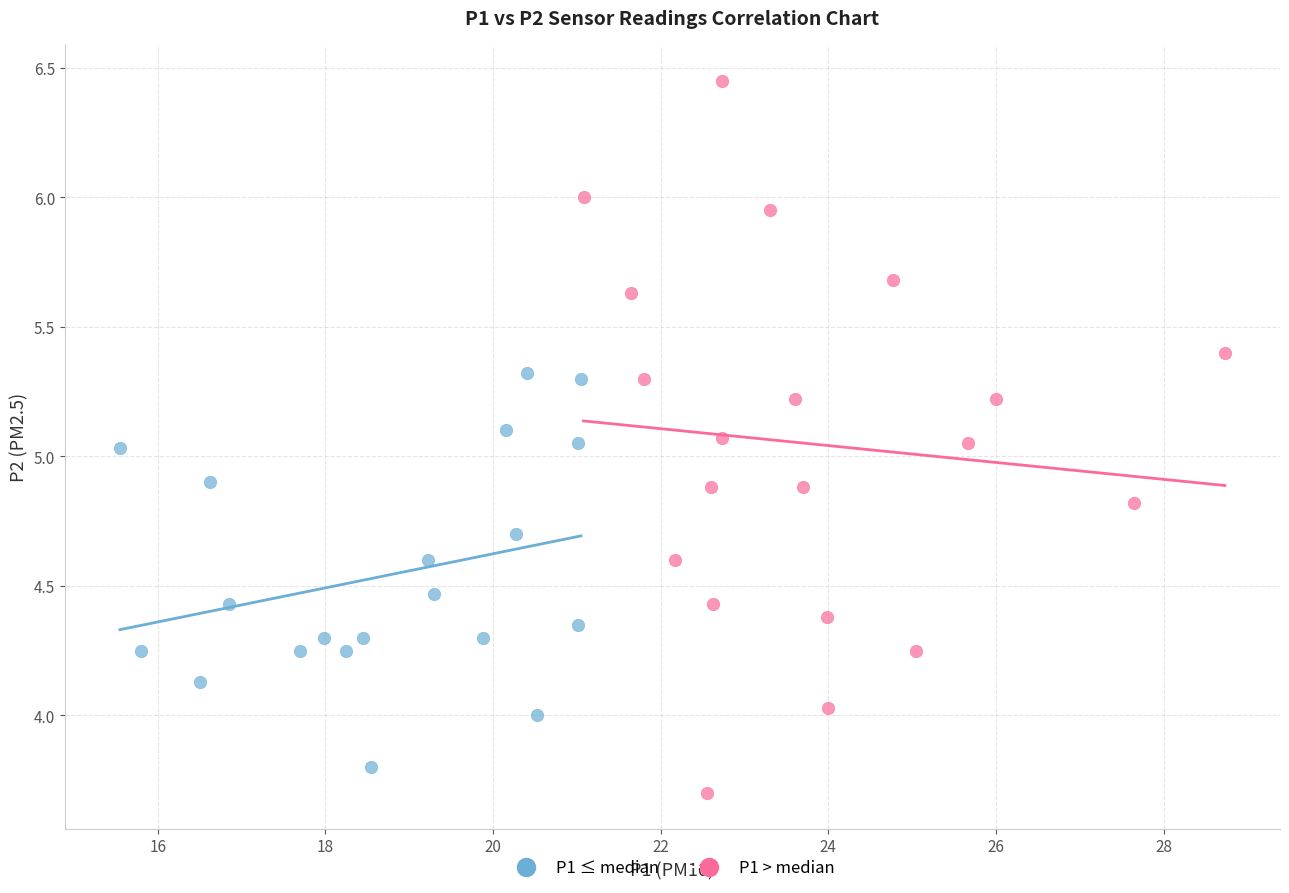

What are all the series names shown in the legend?

P1 ≤ median, P1 > median